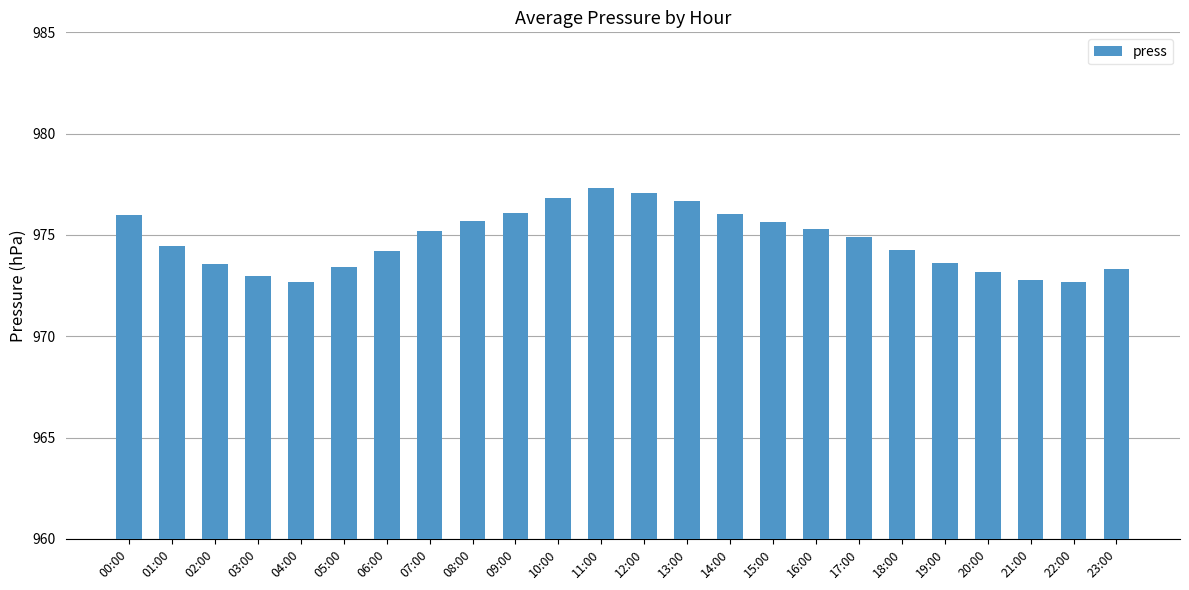

What is the smallest value displayed?

972.7